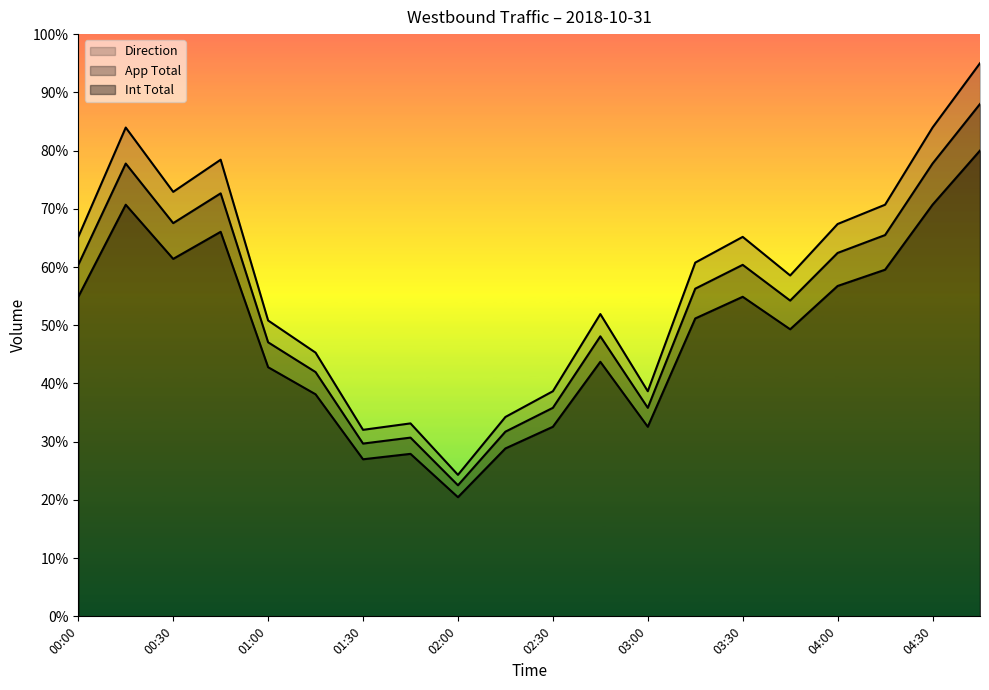

The Int Total series shows 27.9 at 01:45. True or false?

True